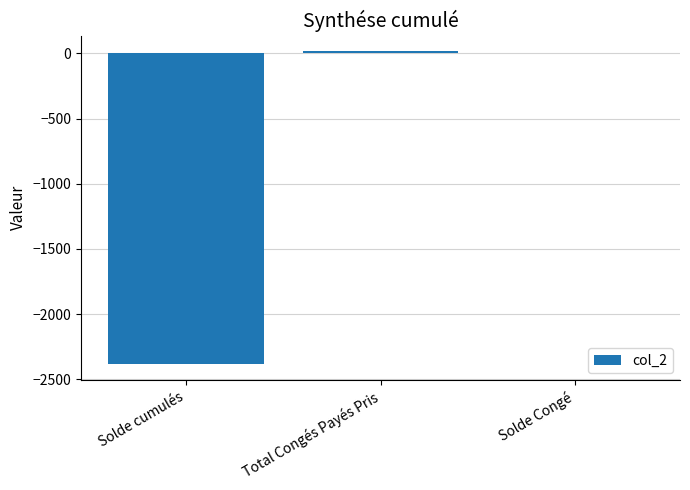

Does the chart contain stacked bars?

No